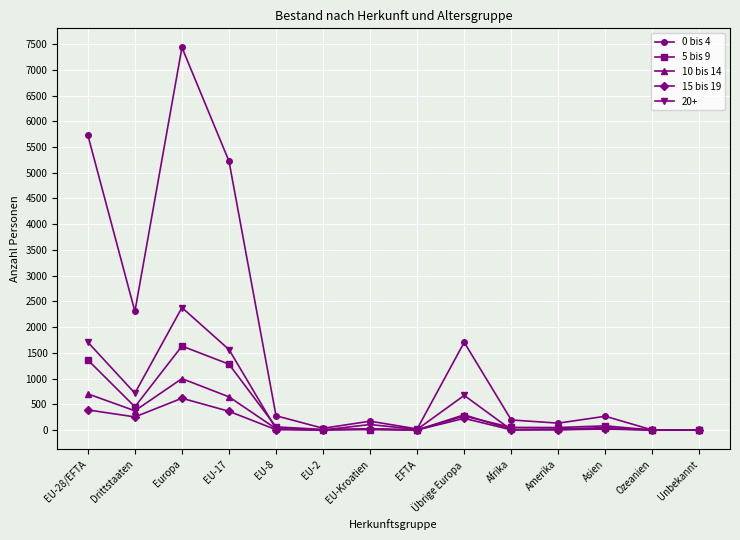

Does the chart have visible grid lines?

Yes